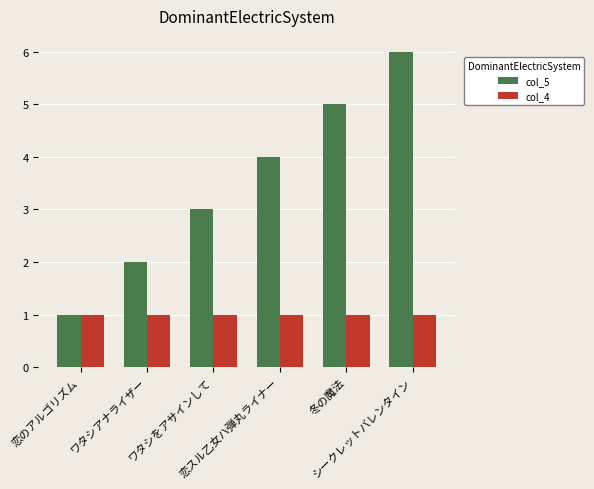

True or false: col_5 has a value of 3 at 恋スル乙女ハ弾丸ライナー.

False